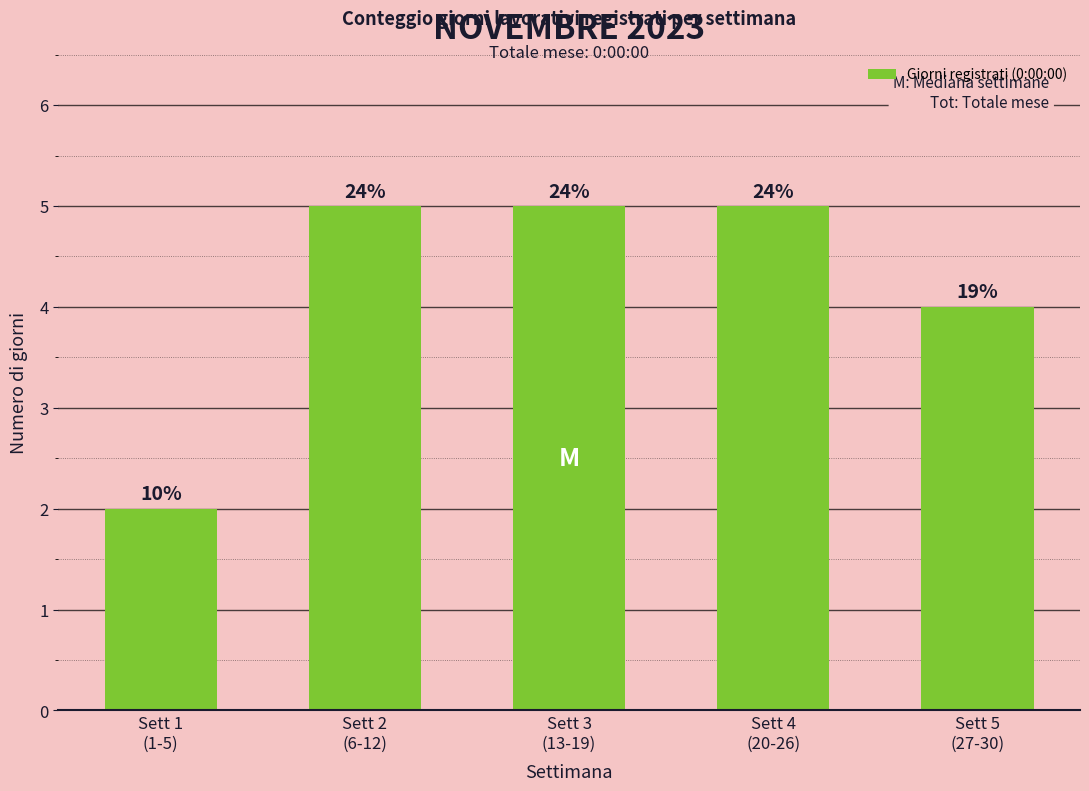

Reading left to right, extract all data points from this chart.

2	5	5	5	4